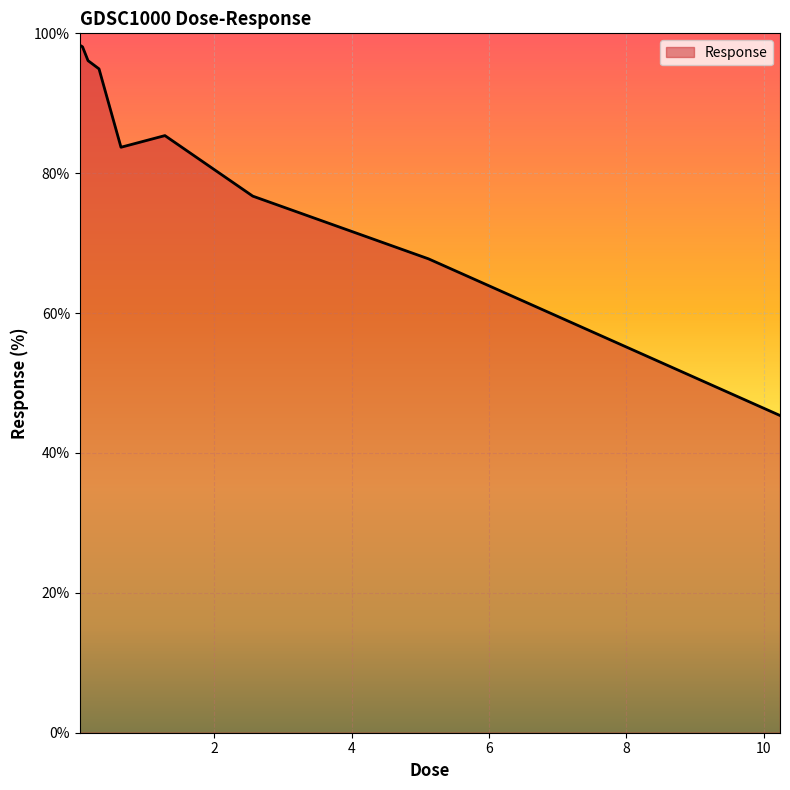

What is the difference between the maximum and minimum values?

52.9